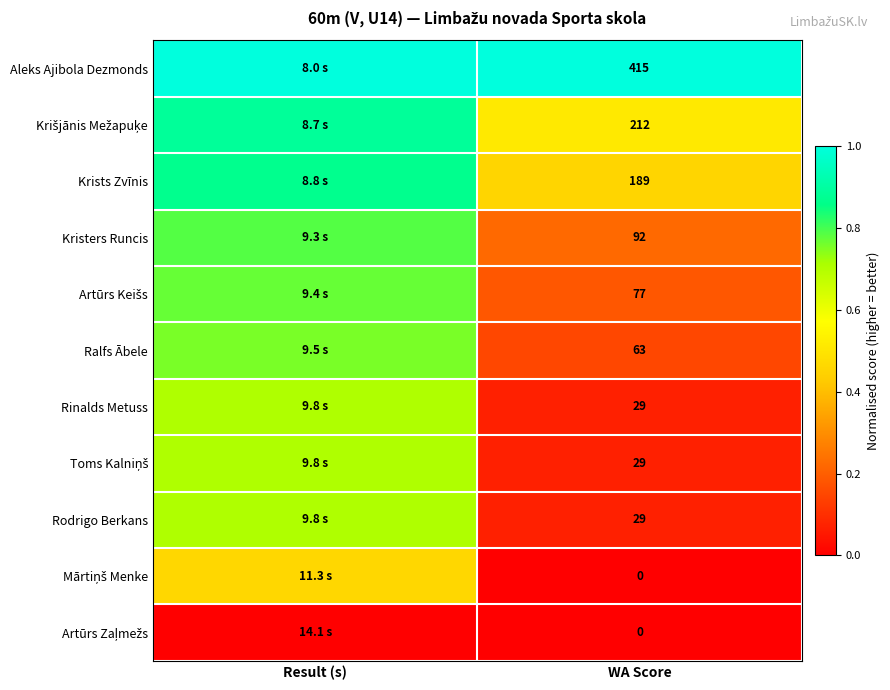

What is the total value across all series at WA Score?

1135.0